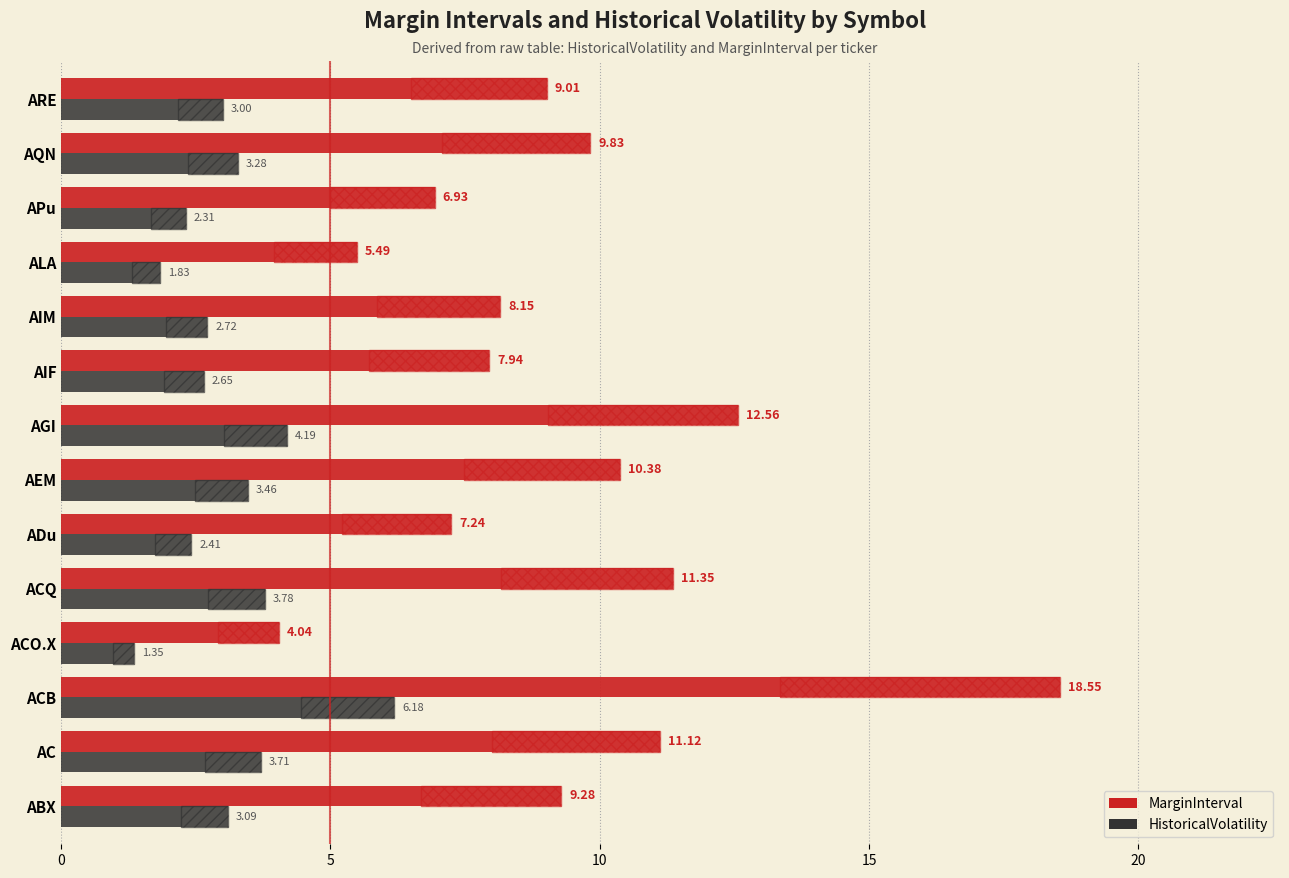

Between AIF and APu, which is larger?

AIF